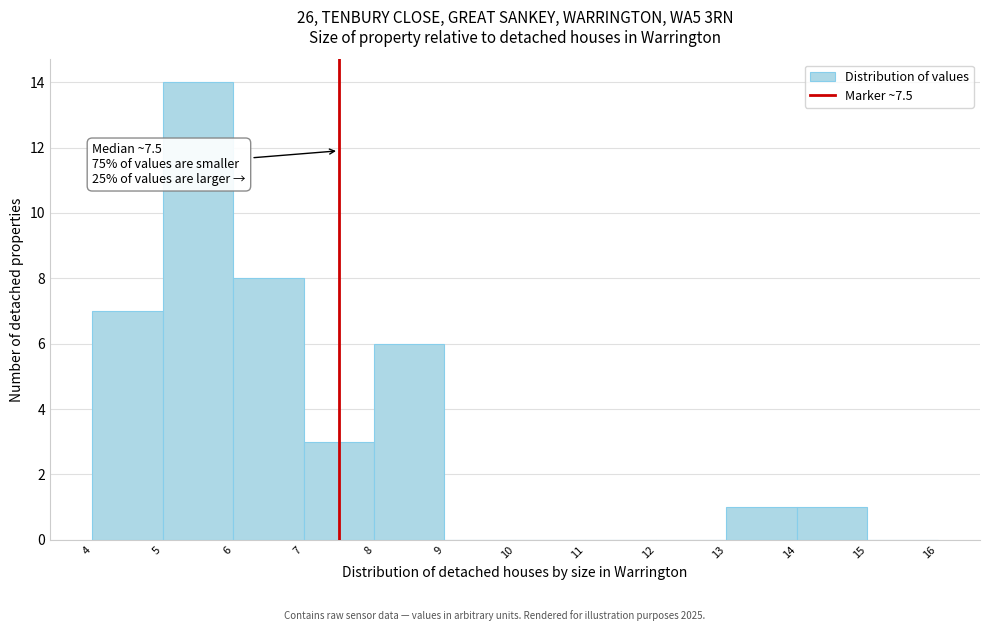

Which range on the x-axis has the tallest bar?

5 to 6